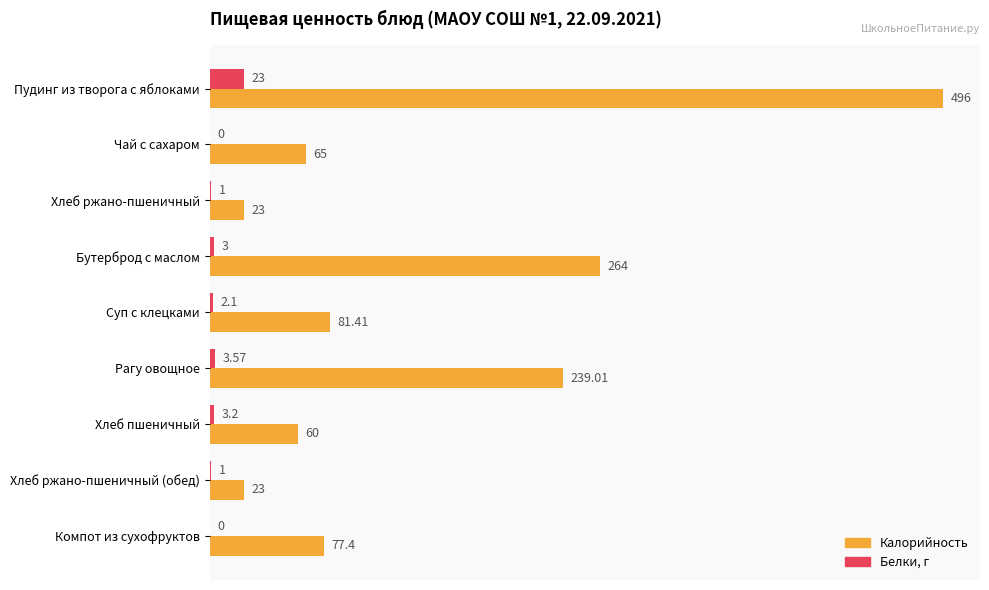

How many data points does each series have?

9